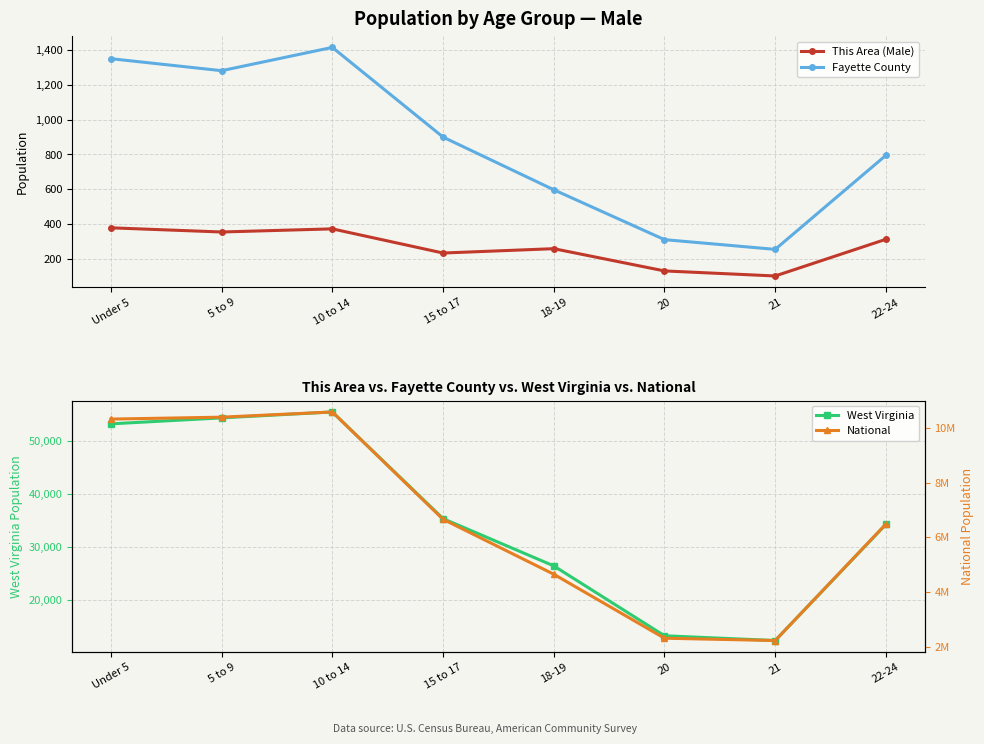

At which label does West Virginia first exceed 35394?

Under 5